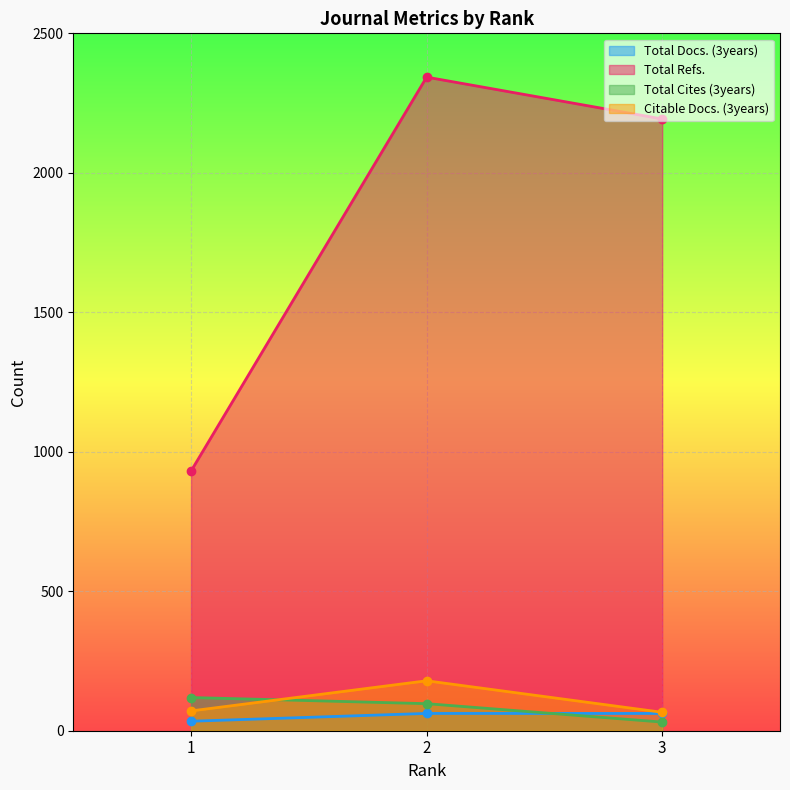

What is the difference between the Total Refs. values at 1 and 2?

1412